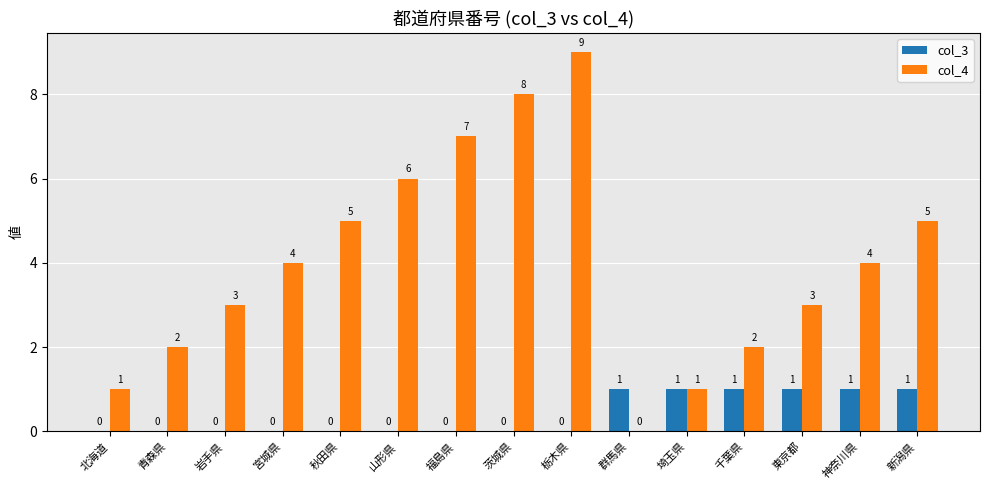

What is the greatest value displayed?

9